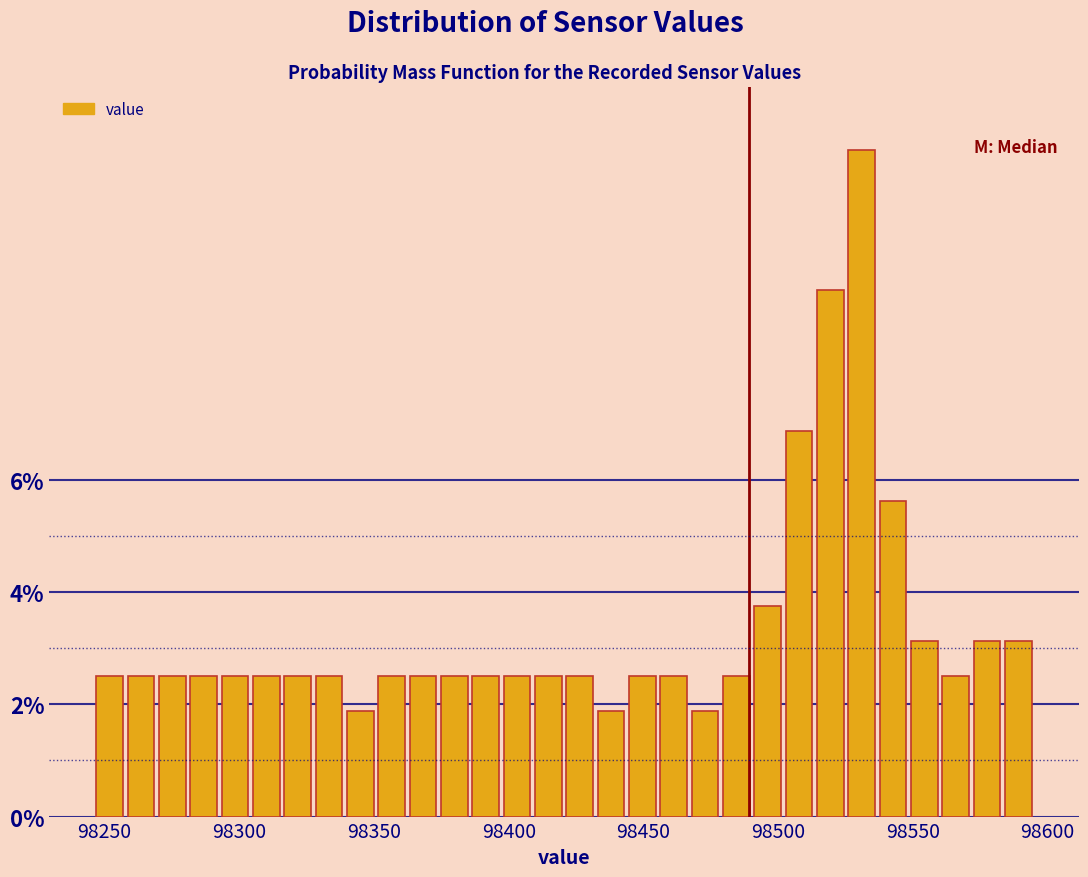

Read against the x-axis, roughly where is the centre of the tallest bar?

98530